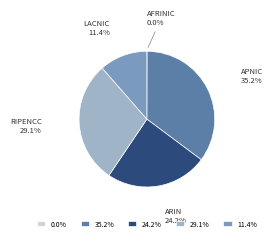

Is 24.2% the majority of the pie?

No